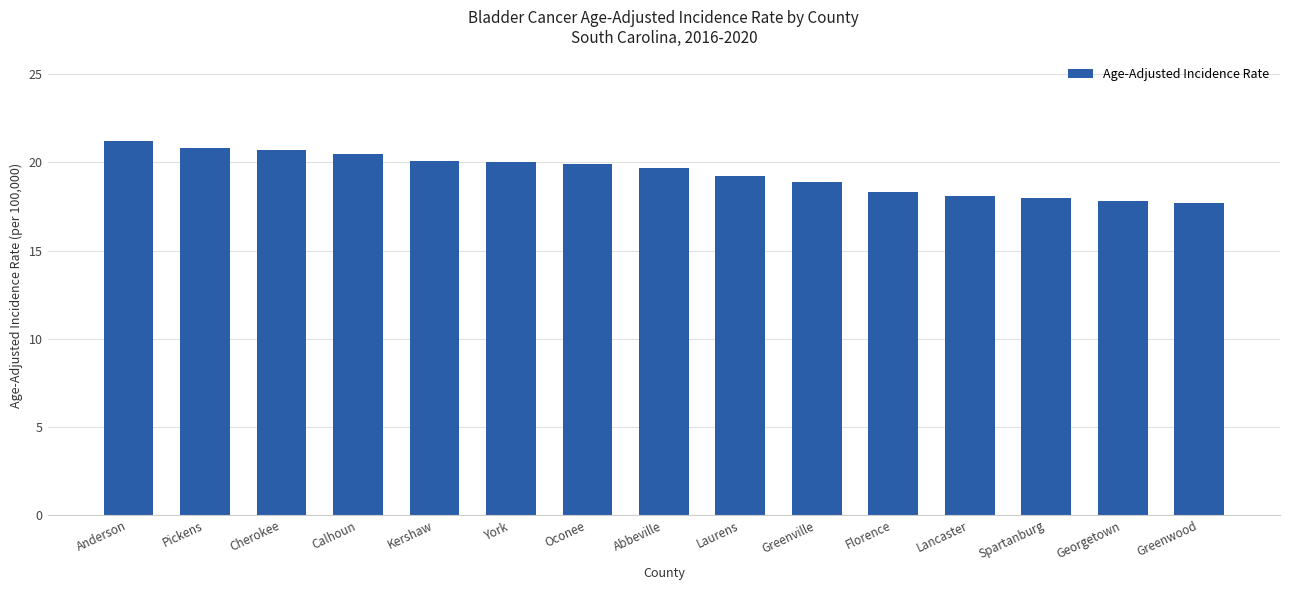

What is the label of the 4th bar from the right?

Lancaster